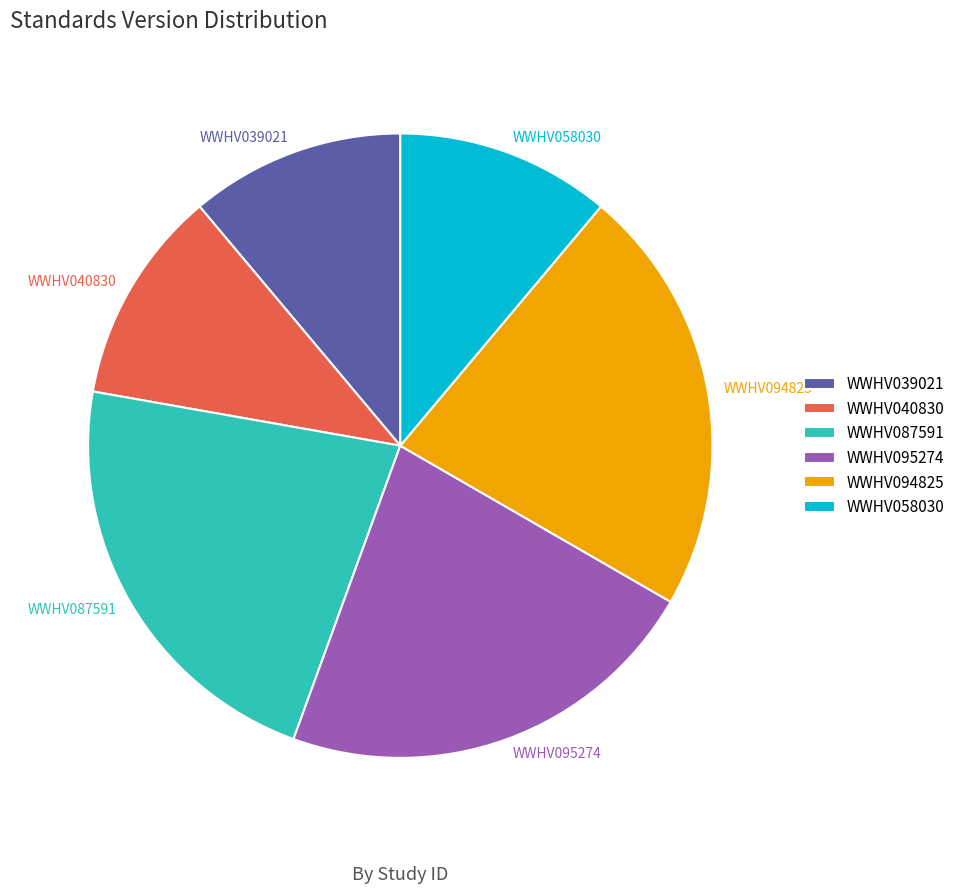

To the nearest percent, what is the difference between the largest and smallest slice percentages?

11%